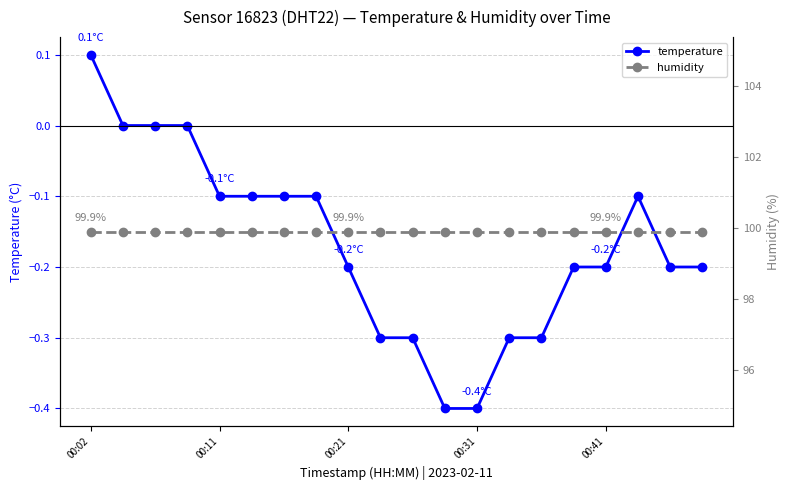

Is this an area chart (filled region under the line)?

No